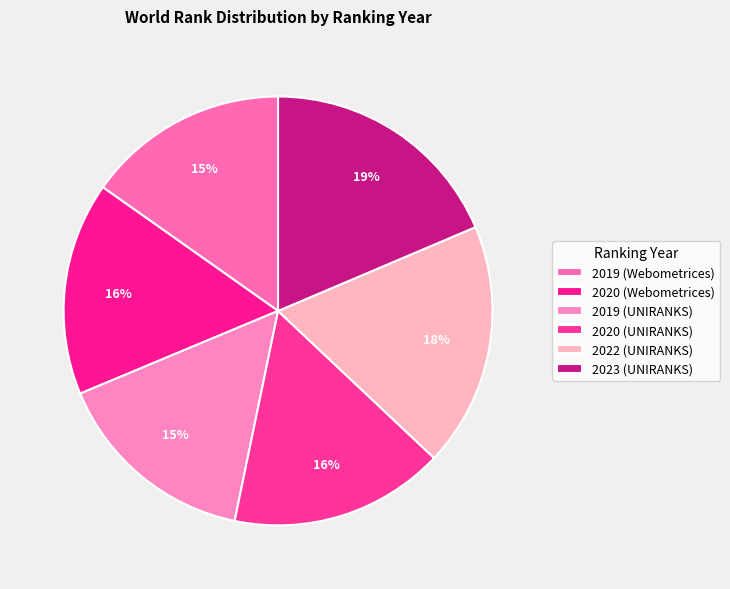

Is there any slice that represents more than half of the pie?

No